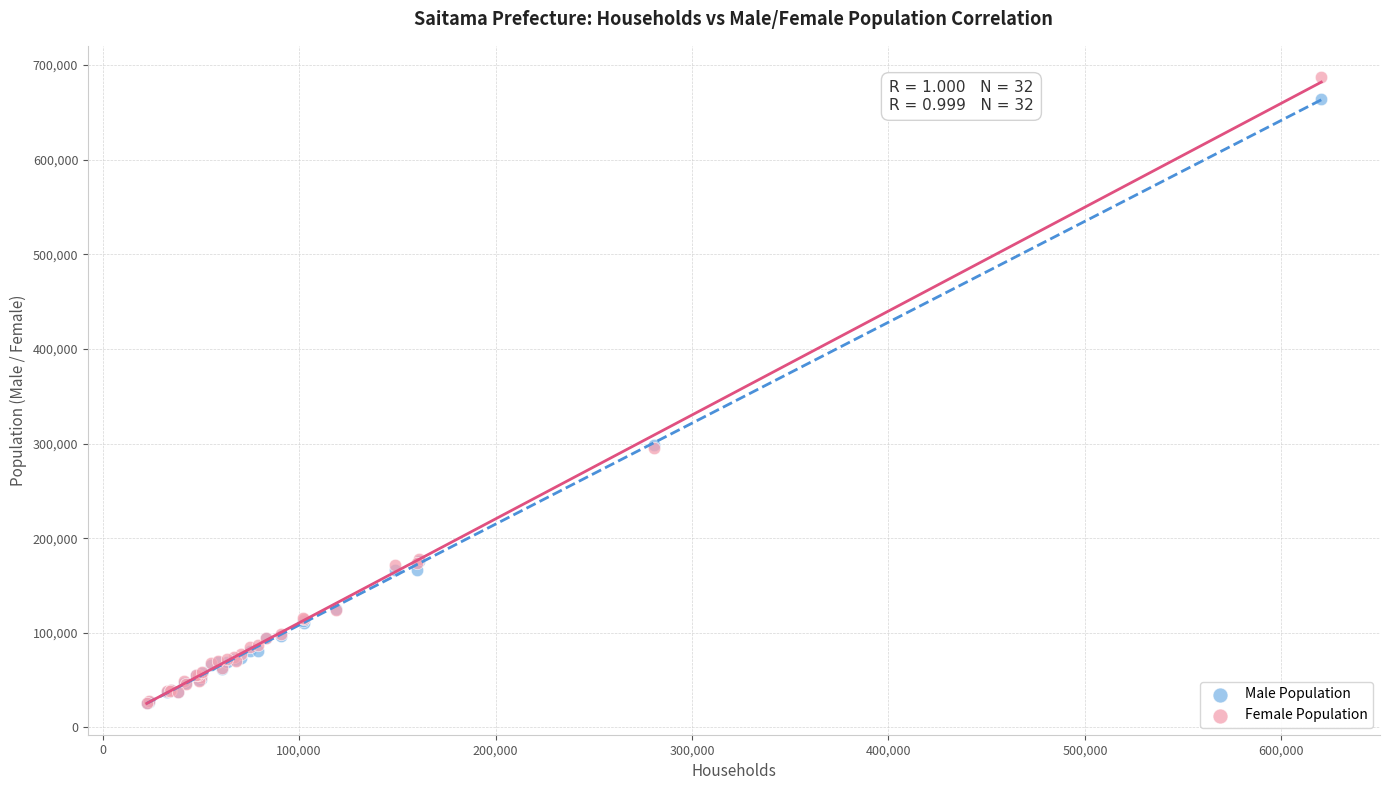

Which series has the widest spread of Y values?

Female Population